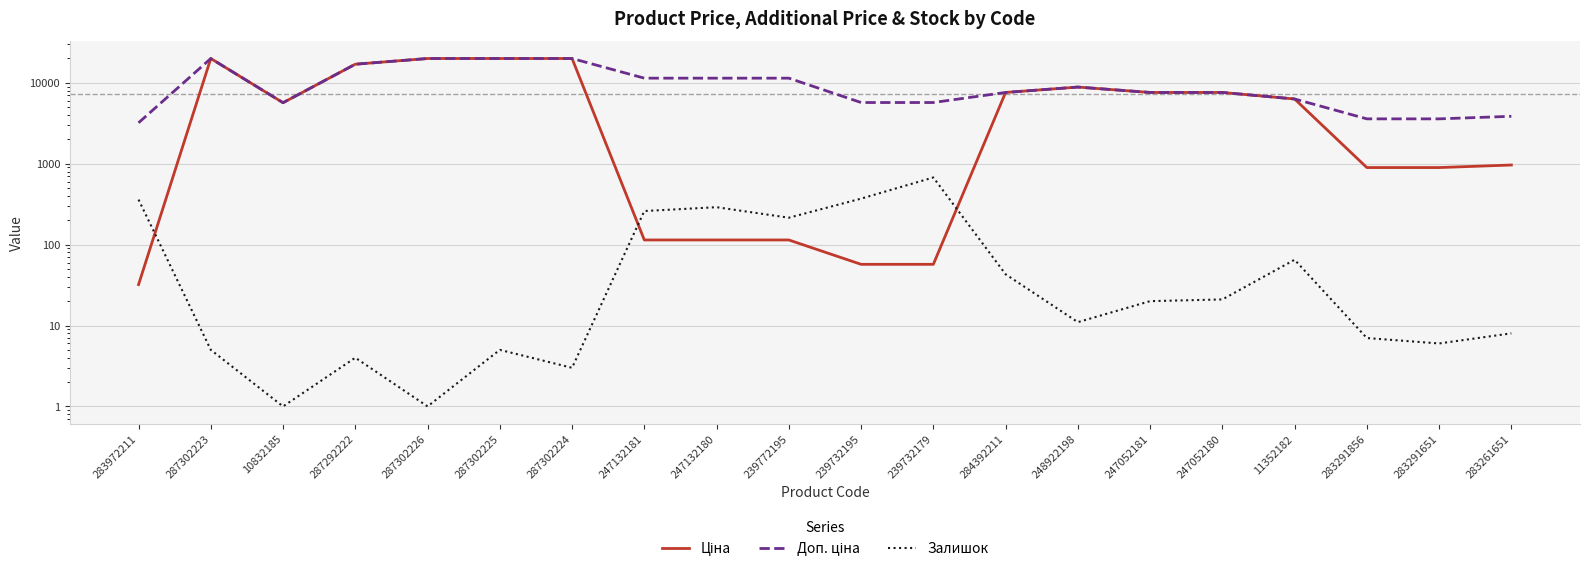

What is the label of the 17th point from the right?

287292222